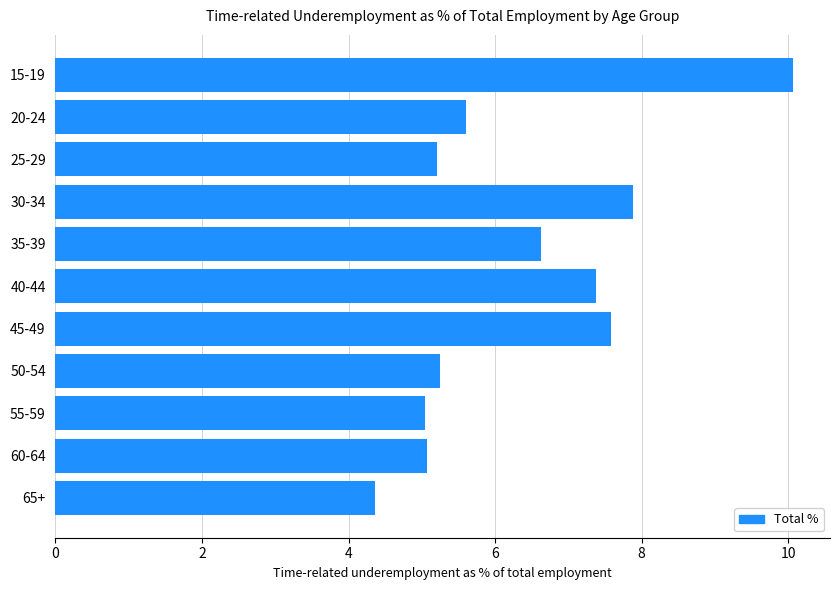

What is the approximate value at 45-49?

7.6